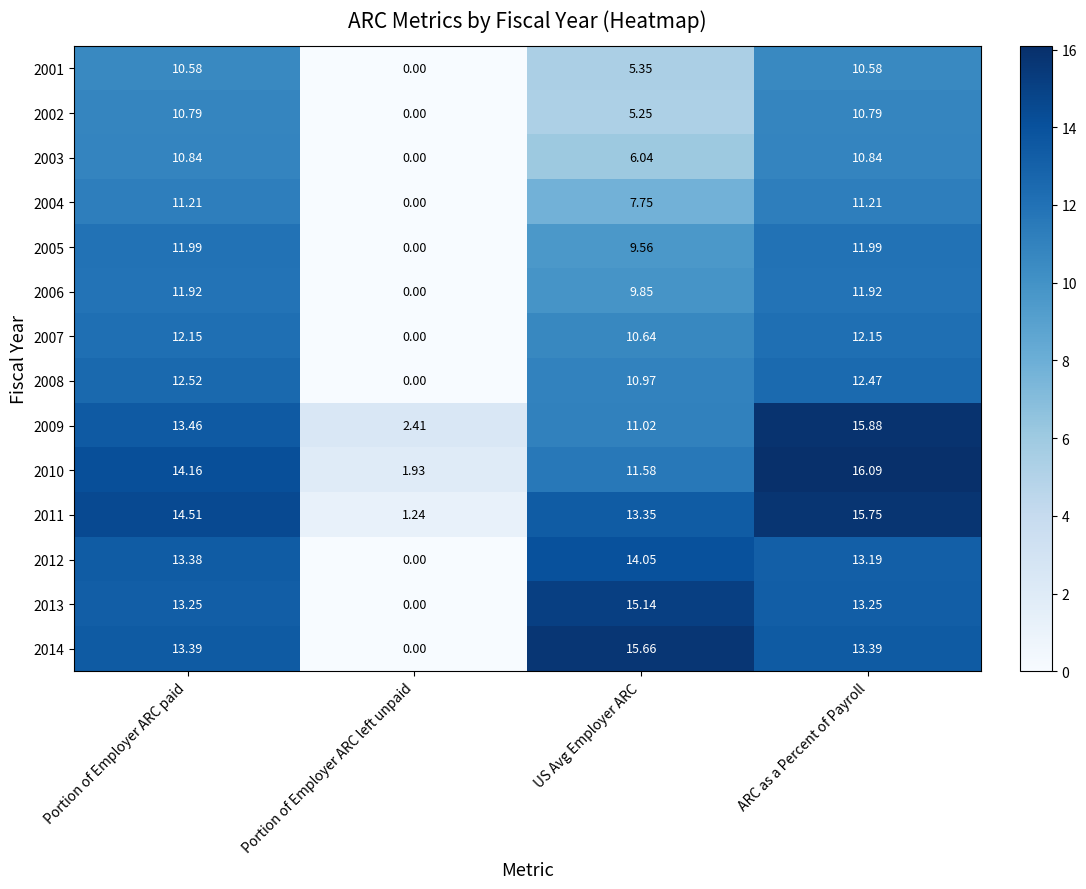

At which category is the sum across all series the highest?

ARC as a Percent of Payroll